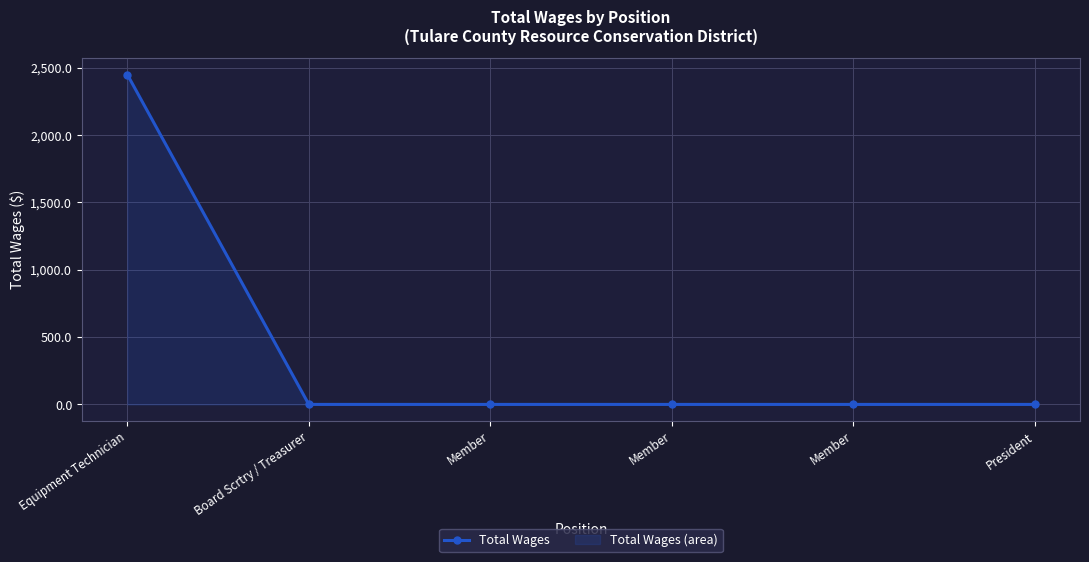

How many lines are shown in the chart?

1